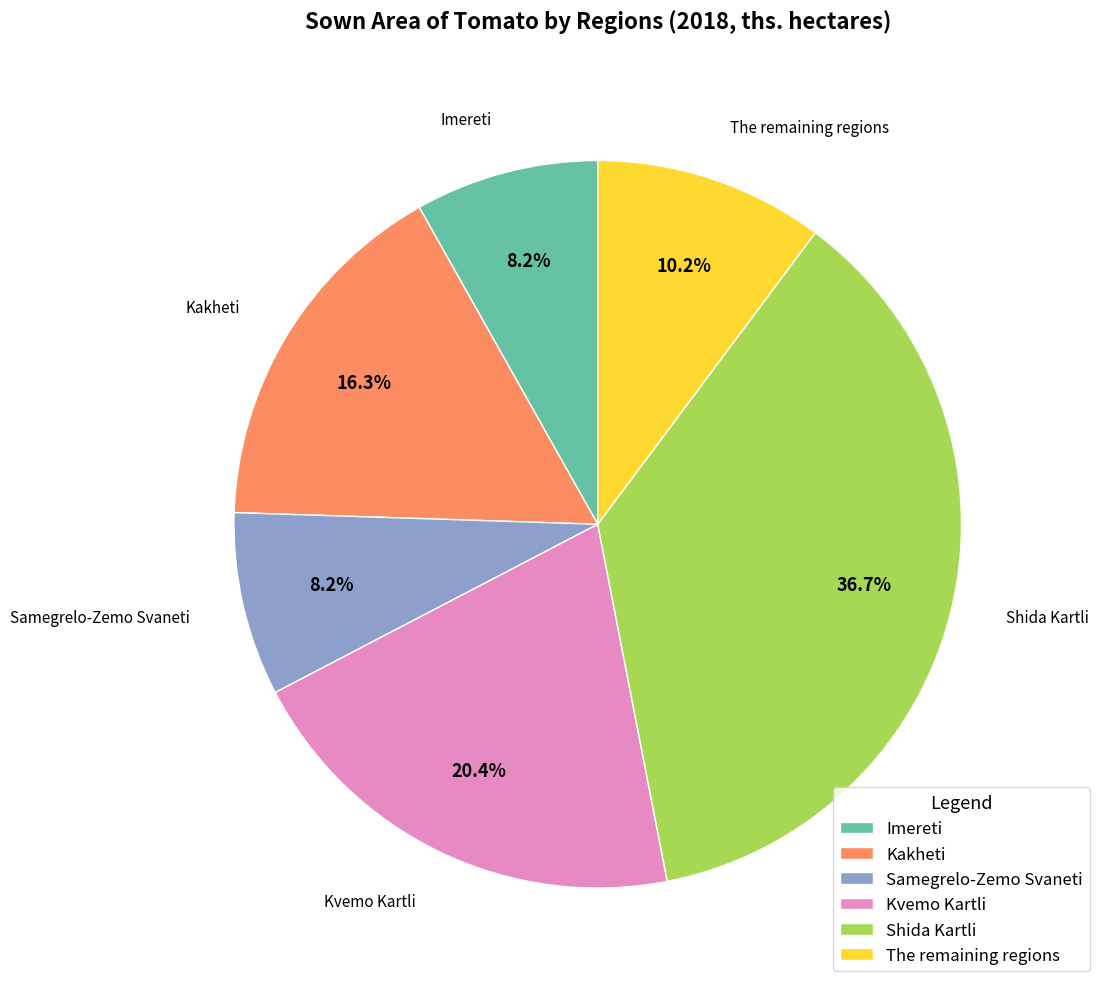

To the nearest percent, what is the difference between the largest and smallest slice percentages?

29%